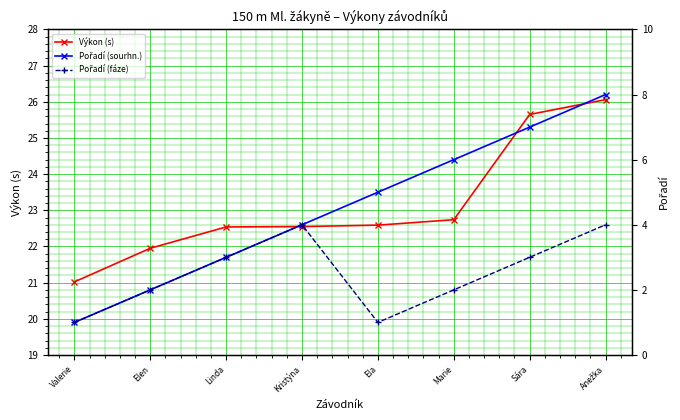

Rank the series by their maximum value, from lowest to highest.

Pořadí (fáze), Pořadí (sourhn.), Výkon (s)